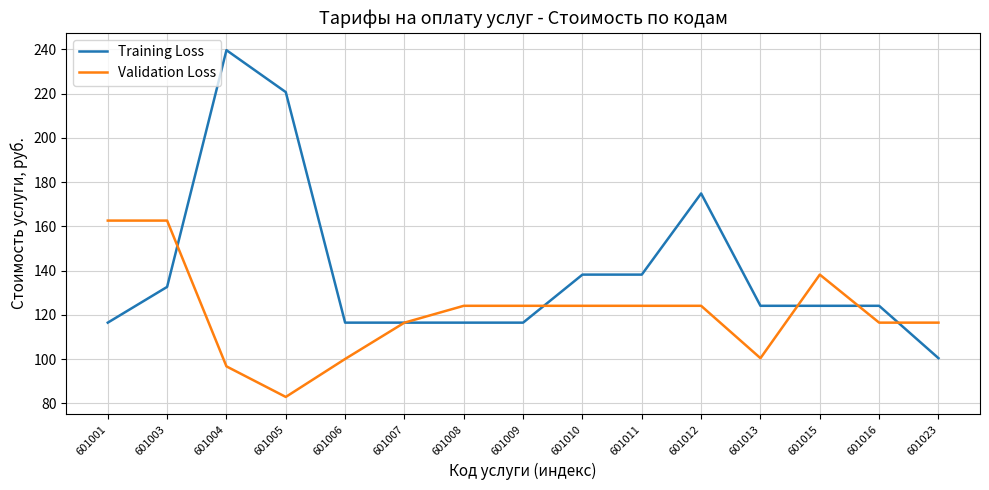

At which label does Training Loss reach its minimum?

601023